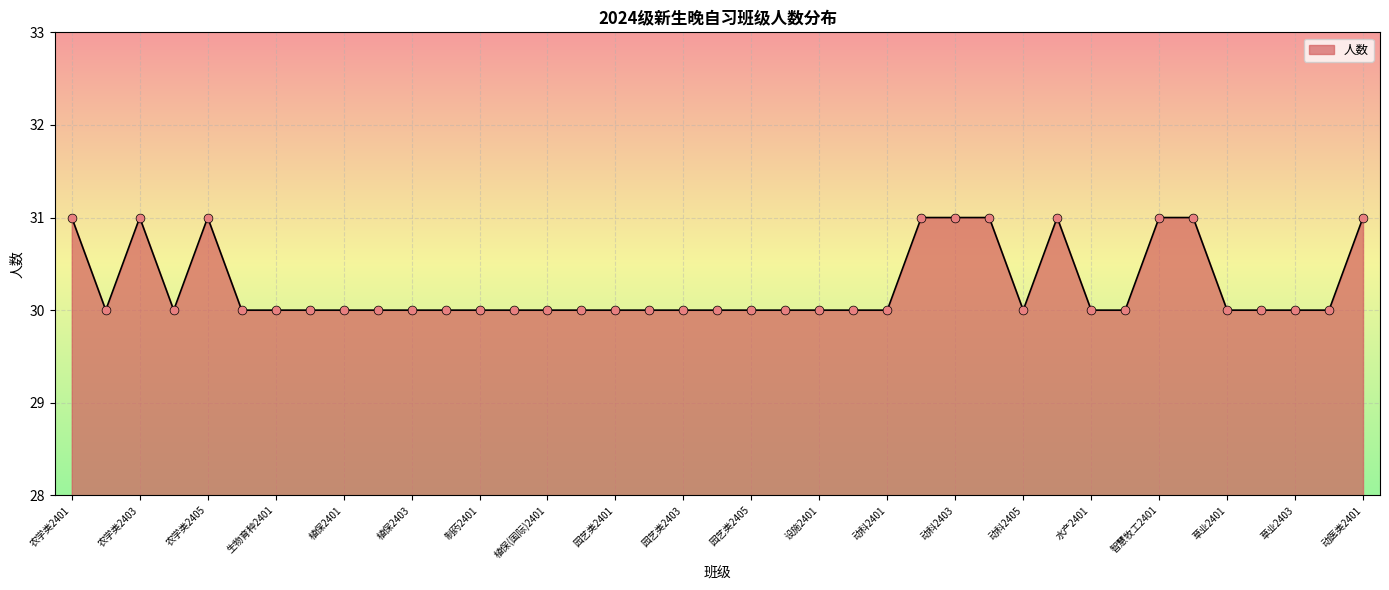

What is the maximum value shown in the chart?

31